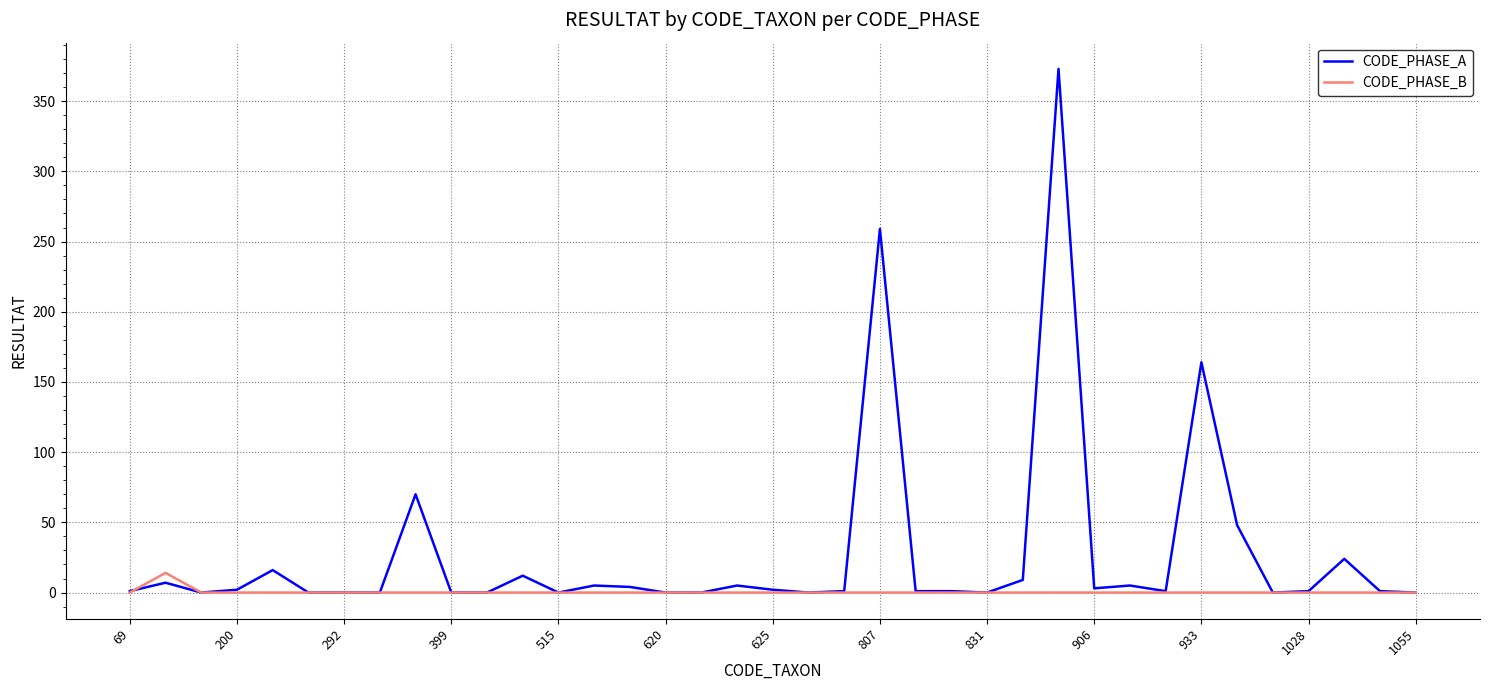

True or false: CODE_PHASE_A and CODE_PHASE_B intersect in this chart.

True